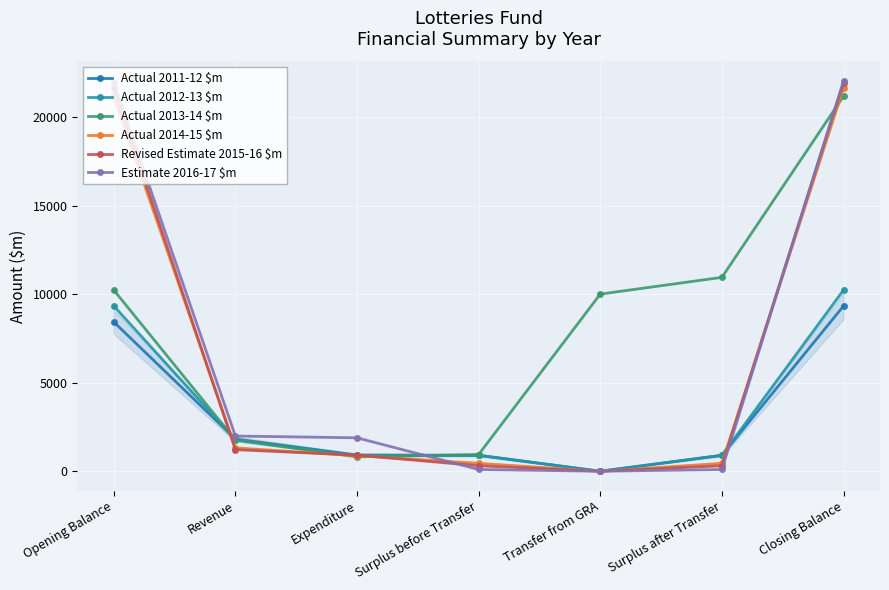

True or false: Actual 2011-12 $m has a value of 8428 at Opening Balance.

True